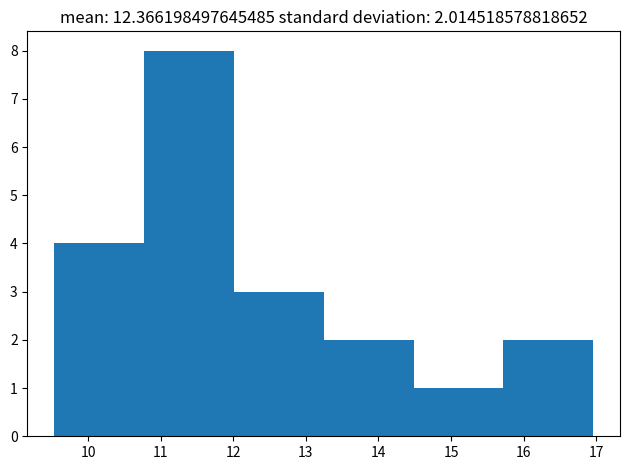

Which range on the x-axis has the tallest bar?

10.8 to 12.0